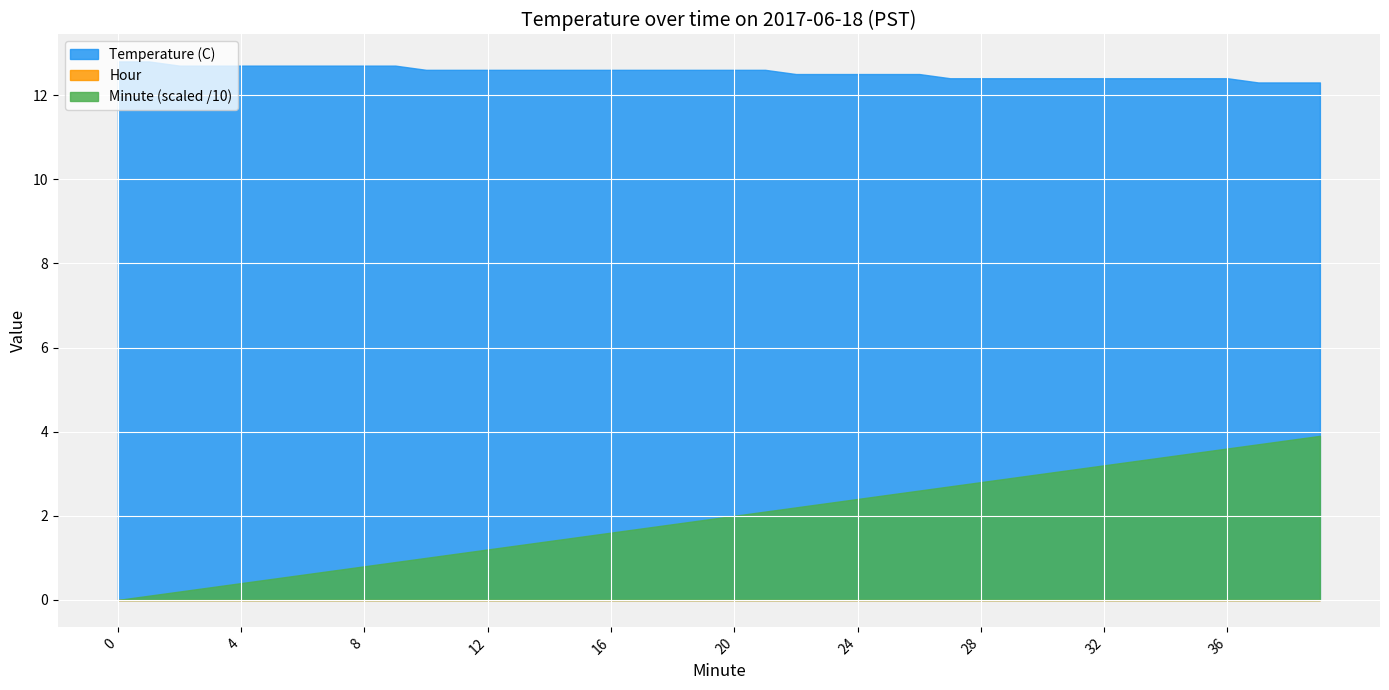

Which series has the largest total across all categories?

Temperature (C)